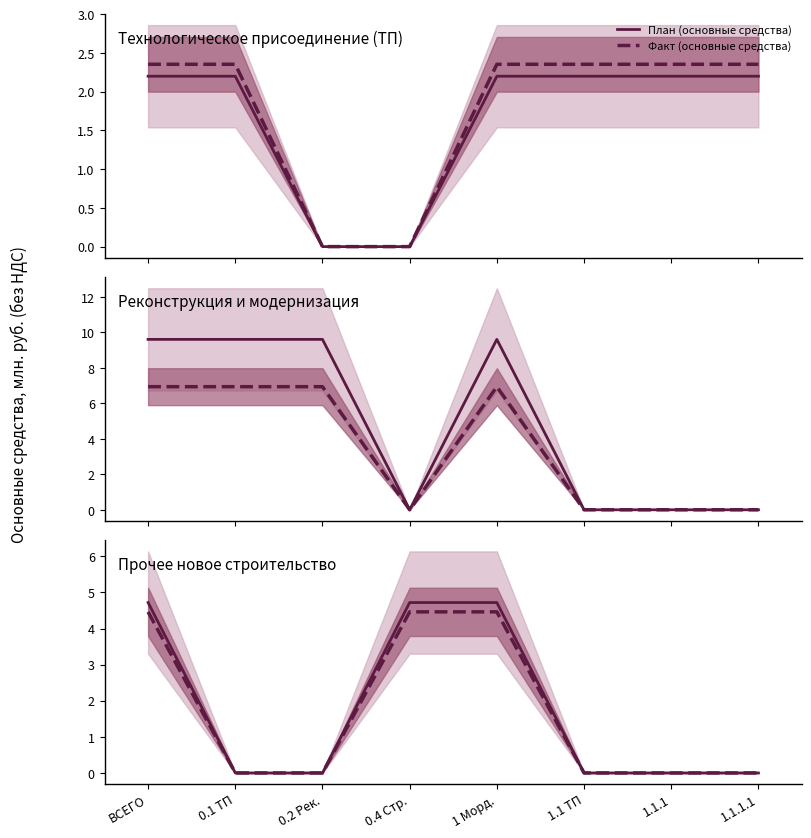

What position from the right is ВСЕГО?

8